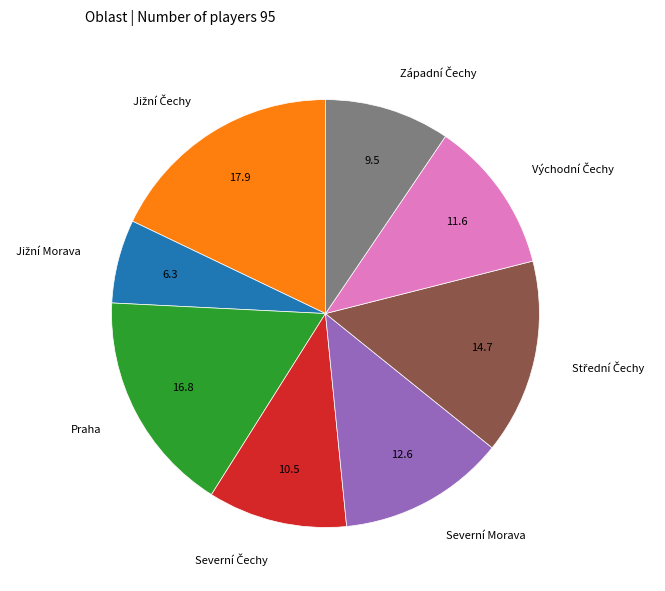

How many segments does this pie chart have?

8